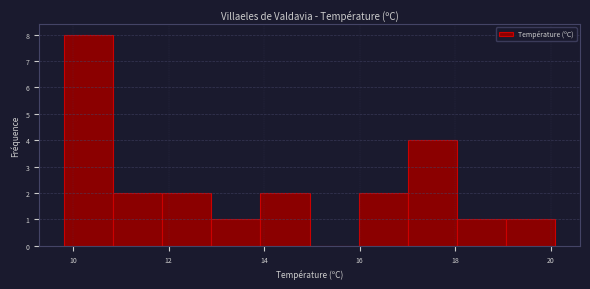

How tall is the bar that spans 17.0 to 18.0 on the x-axis? Neither the bar edges nor the heights are printed on the chart, so give them approximately, as read against the axes.

4